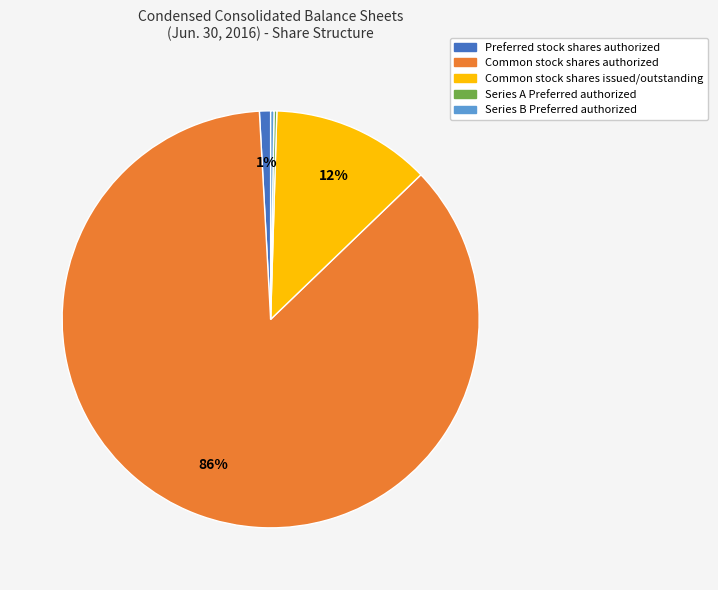

To the nearest percent, what portion does Preferred stock shares authorized represent?

1%